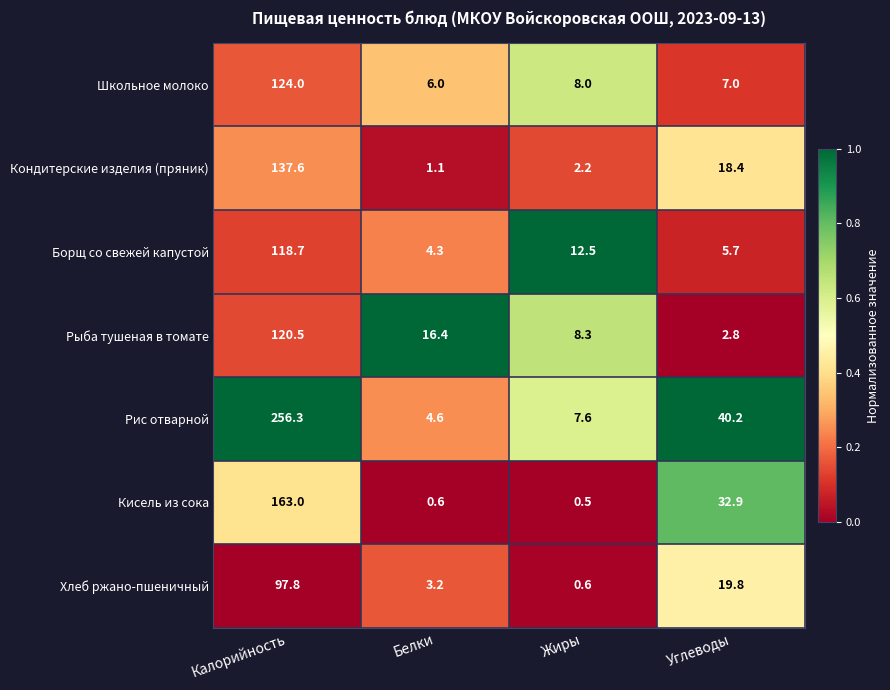

Reading left to right, list all the values displayed in this chart.

Школьное молоко: Калорийность=124.0	Белки=6.0	Жиры=8.0	Углеводы=7.0
Кондитерские изделия (пряник): Калорийность=137.6	Белки=1.1	Жиры=2.2	Углеводы=18.4
Борщ со свежей капустой: Калорийность=118.7	Белки=4.3	Жиры=12.5	Углеводы=5.7
Рыба тушеная в томате: Калорийность=120.5	Белки=16.4	Жиры=8.3	Углеводы=2.8
Рис отварной: Калорийность=256.3	Белки=4.6	Жиры=7.6	Углеводы=40.2
Кисель из сока: Калорийность=163.0	Белки=0.6	Жиры=0.5	Углеводы=32.9
Хлеб ржано-пшеничный: Калорийность=97.8	Белки=3.2	Жиры=0.6	Углеводы=19.8